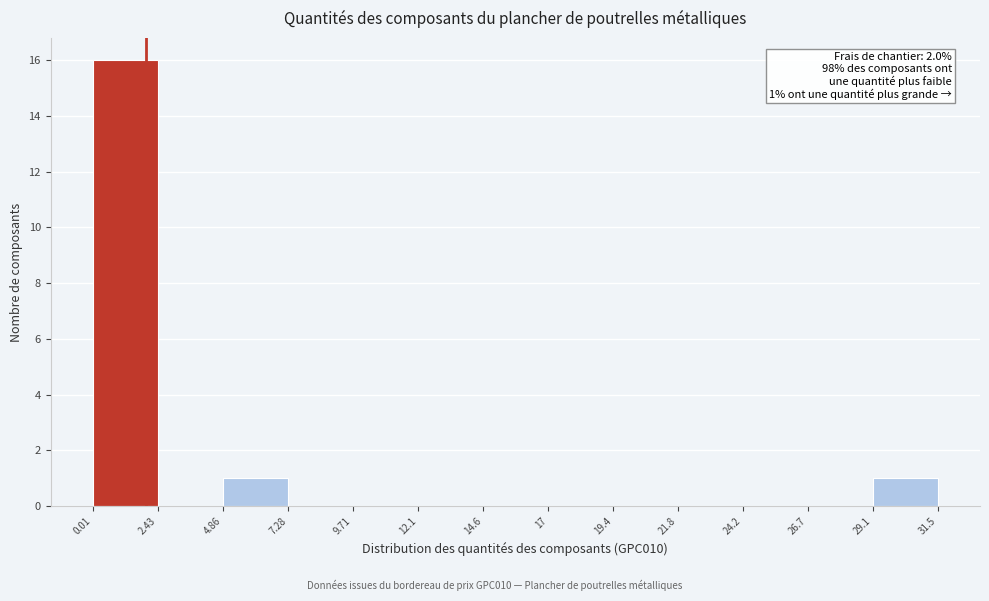

Over which range of the x-axis is the bar tallest?

0.01 to 2.43